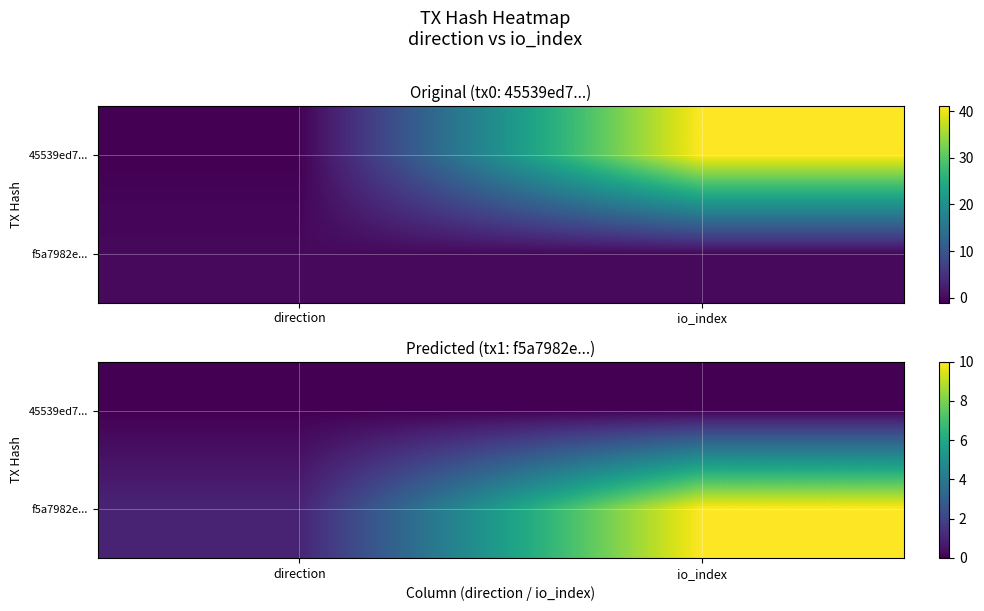

List the series in order of their overall mean, highest first.

f5a7982e..., 45539ed7...